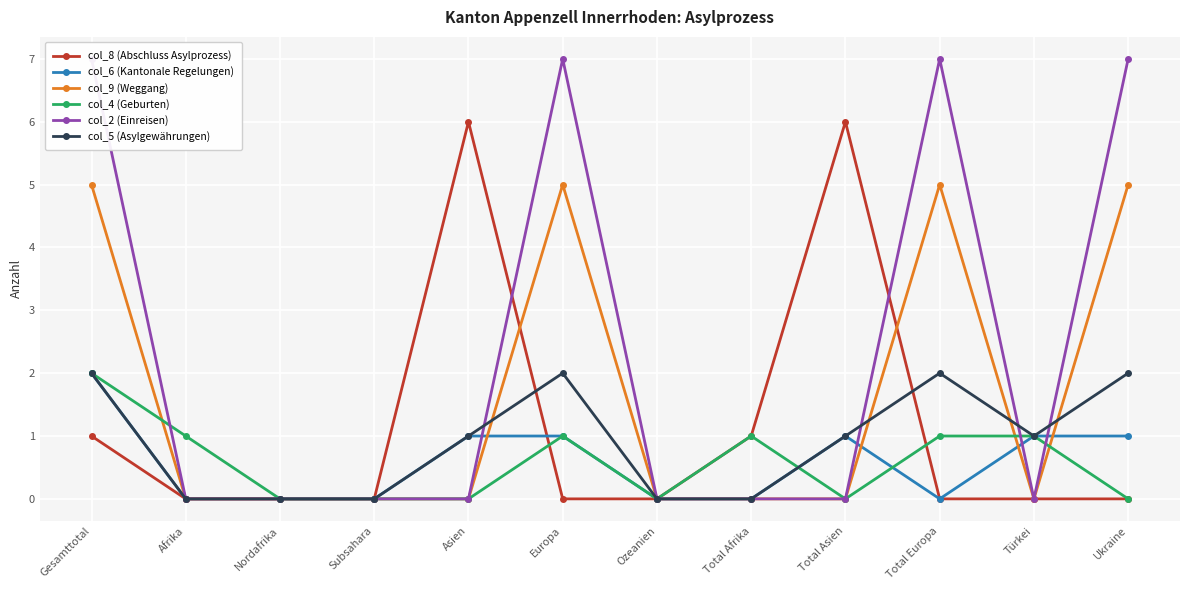

What are all the series names shown in the legend?

col_8 (Abschluss Asylprozess), col_6 (Kantonale Regelungen), col_9 (Weggang), col_4 (Geburten), col_2 (Einreisen), col_5 (Asylgewährungen)